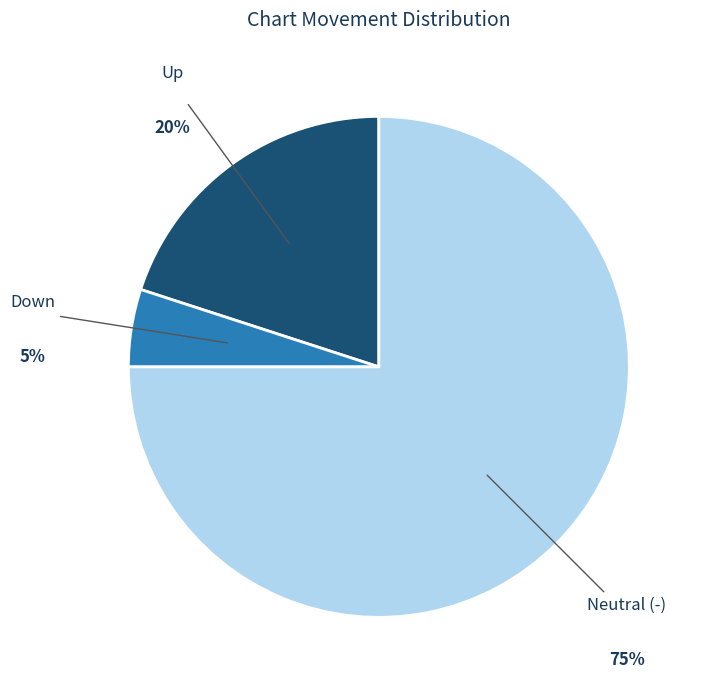

True or false: Neutral (-) accounts for 75% of the total.

True